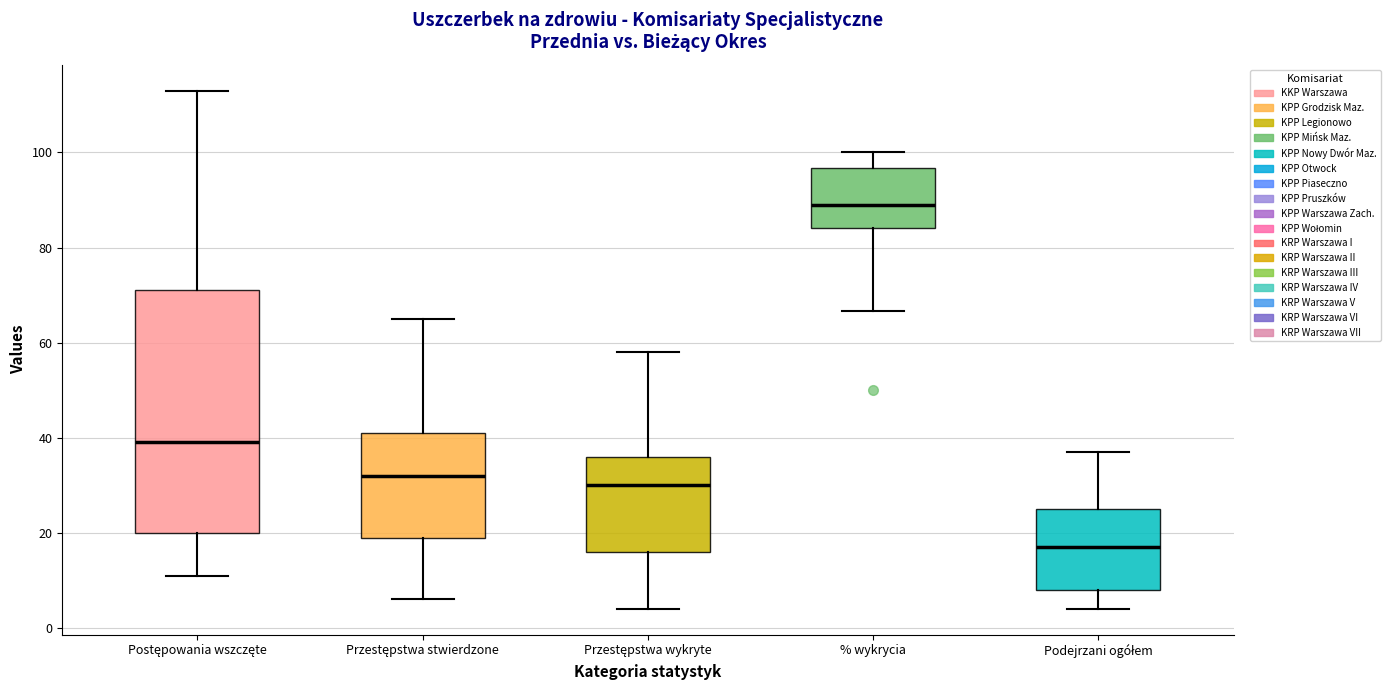

Which box has the highest median line?

% wykrycia